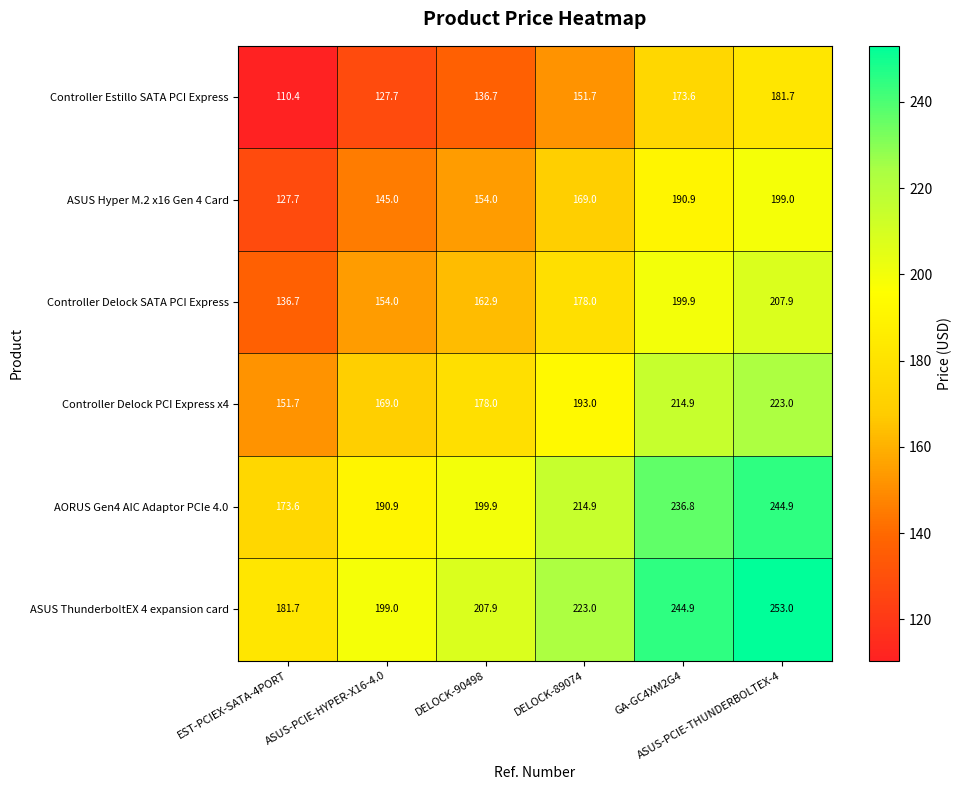

Which series has the largest total across all categories?

ASUS ThunderboltEX 4 expansion card